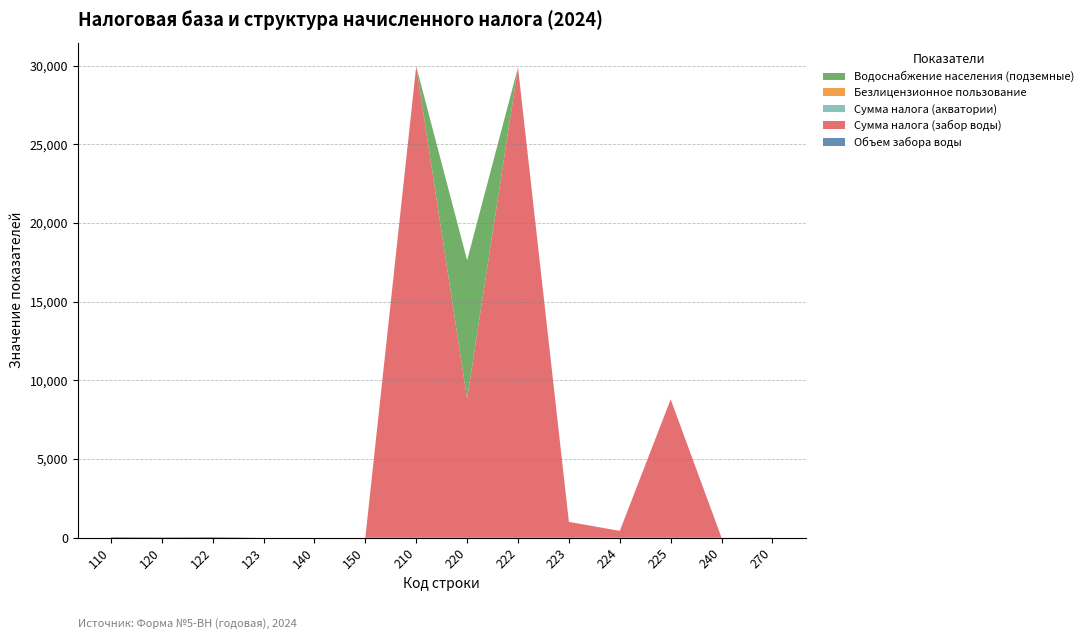

Reading left to right, extract all data points from this chart.

Объем забора воды: 46	31	46	1	0	0	0	0	0	0	0	0	0	0
Сумма налога (забор воды): 0	0	0	0	0	0	29966	8833	29889	1012	436	8797	0	0
Сумма налога (акватории): 0	0	0	0	0	0	0	0	0	0	0	0	2	0
Безлицензионное пользование: 0	0	0	0	0	0	0	0	0	0	0	0	0	18
Водоснабжение населения (подземные): 0	0	0	0	0	0	0	8797	0	0	0	0	0	0